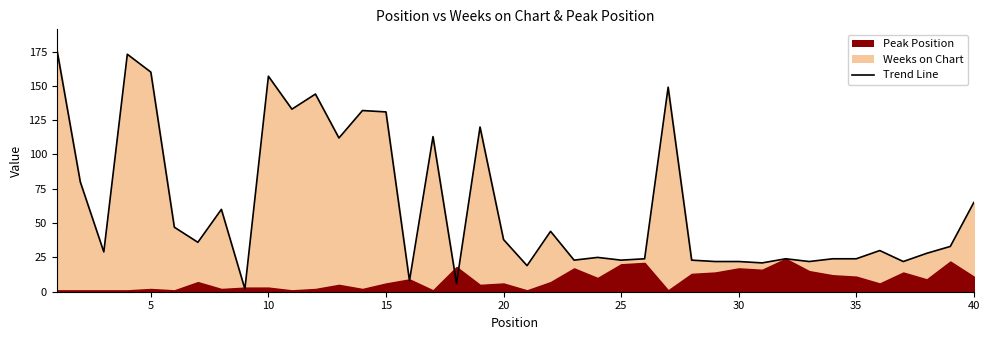

The value at 10 is 246. True or false?

False